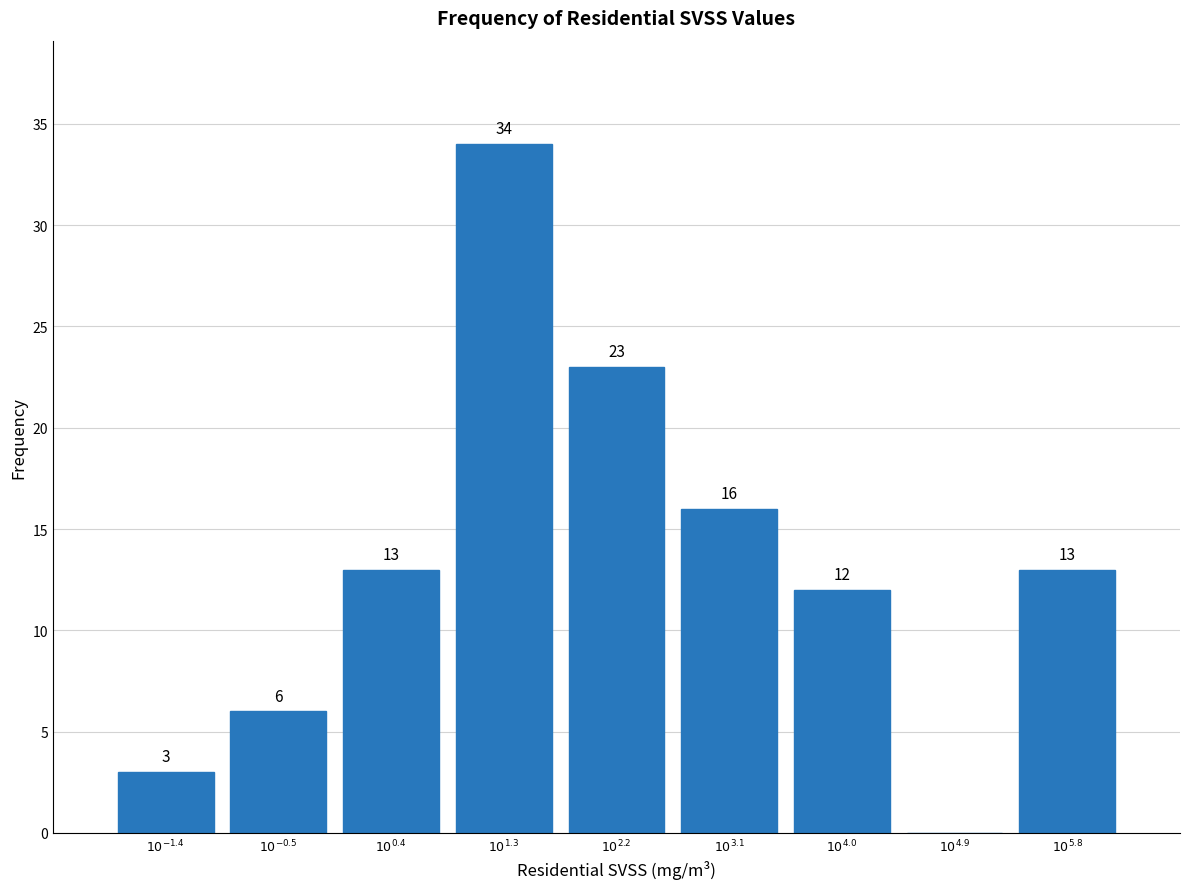

What is the sum of all values?

120